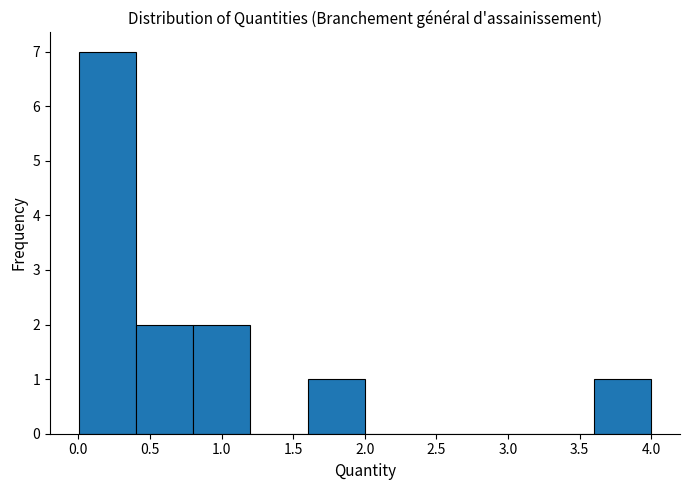

How tall is the bar that spans 0.8 to 1.2 on the x-axis? Neither the bar edges nor the heights are printed on the chart, so give them approximately, as read against the axes.

2